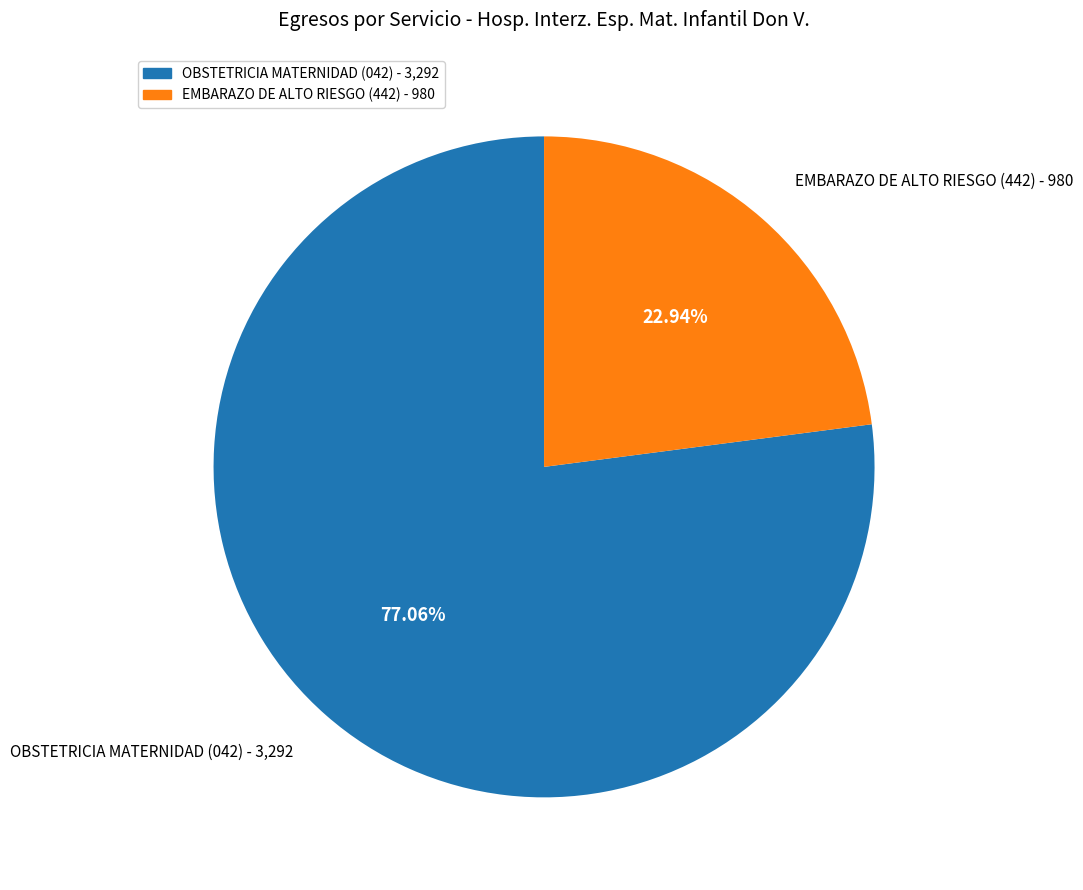

Is EMBARAZO DE ALTO RIESGO (442) the majority of the pie?

No